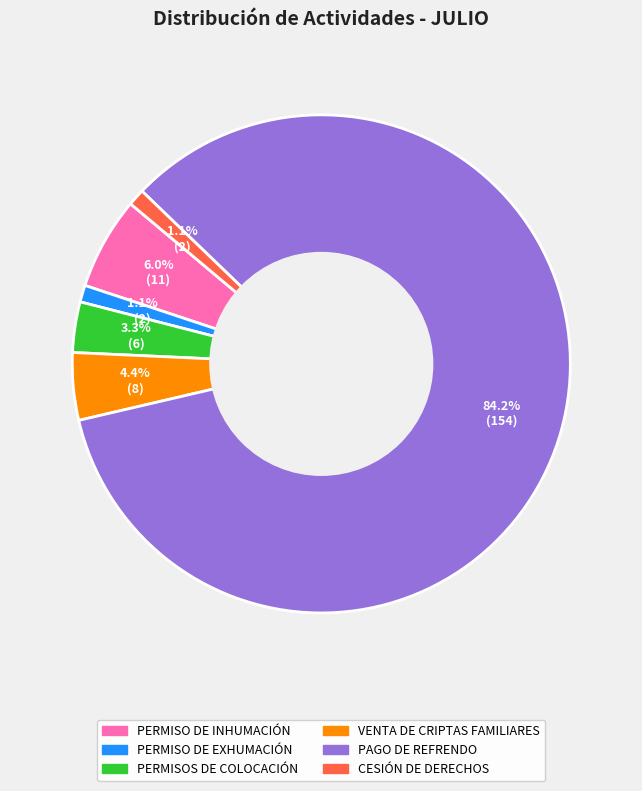

Is there a majority slice in this chart?

Yes